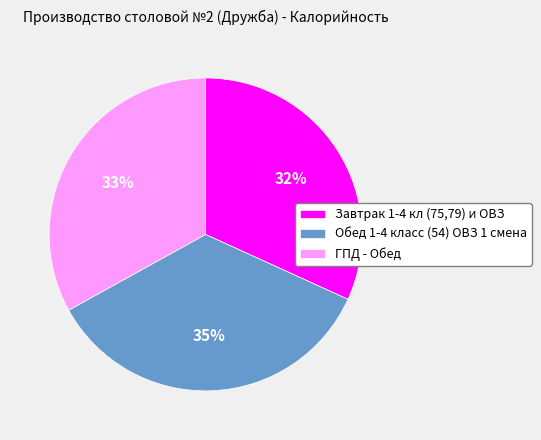

To the nearest percent, what portion does ГПД - Обед represent?

33%